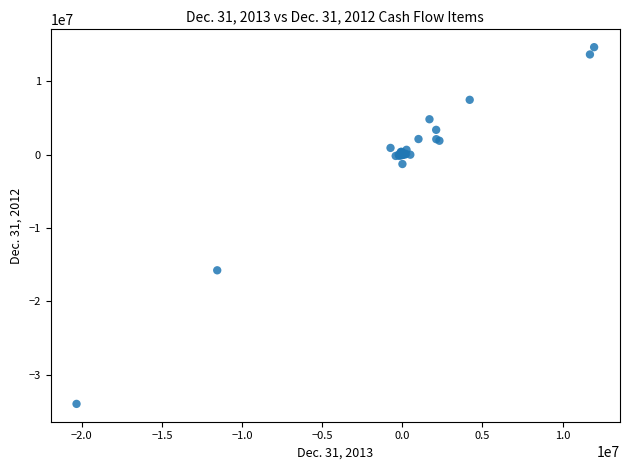

What Y value in the scatter plot is closest to -9654469?

-15756216